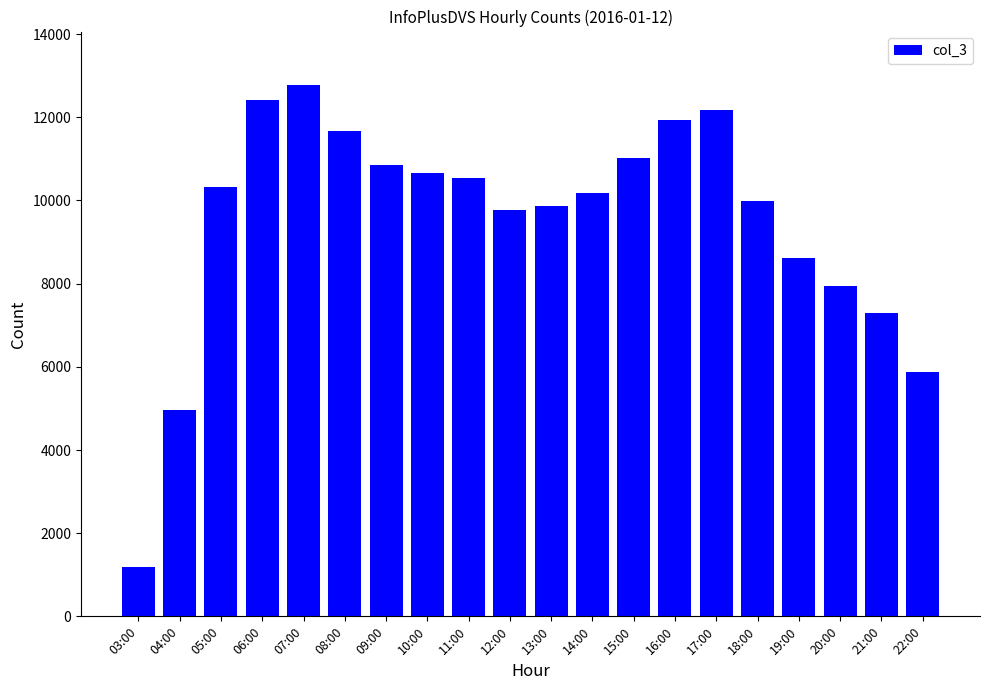

Approximately how many times larger is the value at 13:00 compared to 07:00?

0.8